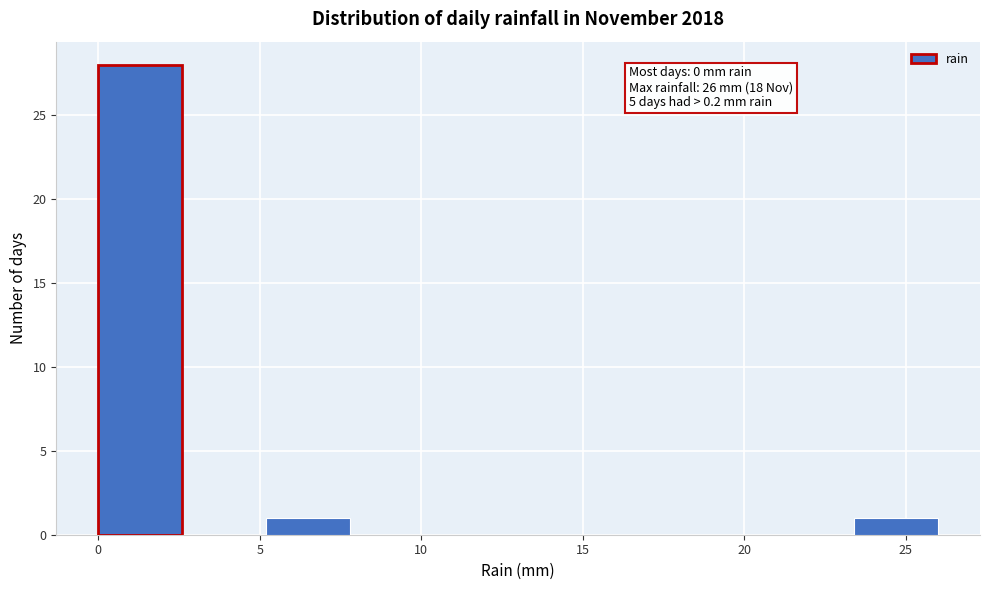

Which range on the x-axis has the tallest bar?

0.0 to 2.6